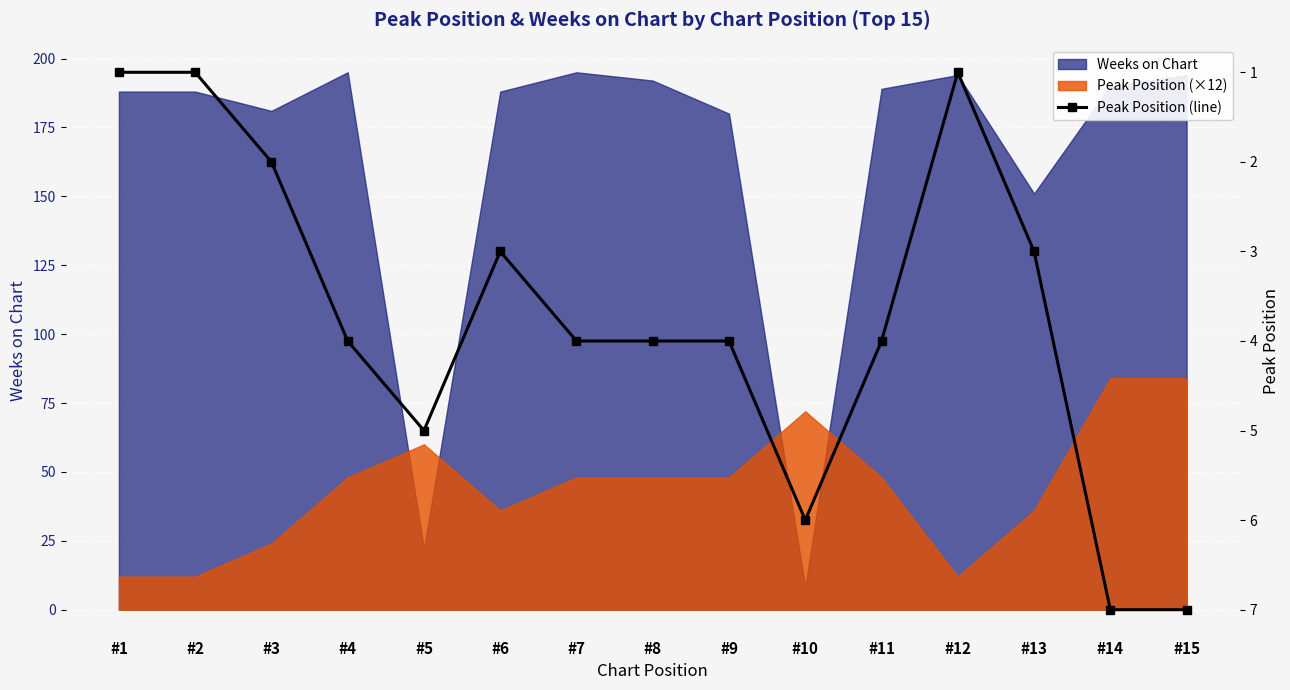

Reading left to right, list all the values displayed in this chart.

#1=1	#2=1	#3=2	#4=4	#5=5	#6=3	#7=4	#8=4	#9=4	#10=6	#11=4	#12=1	#13=3	#14=7	#15=7